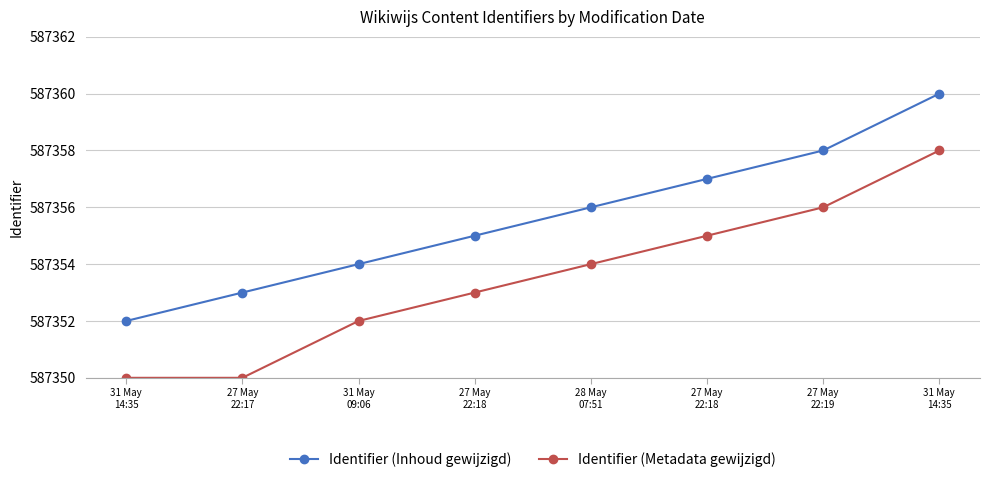

What is the sum of the Identifier (Metadata gewijzigd) values at 31 May
14:35 and 27 May
22:17?

1174708